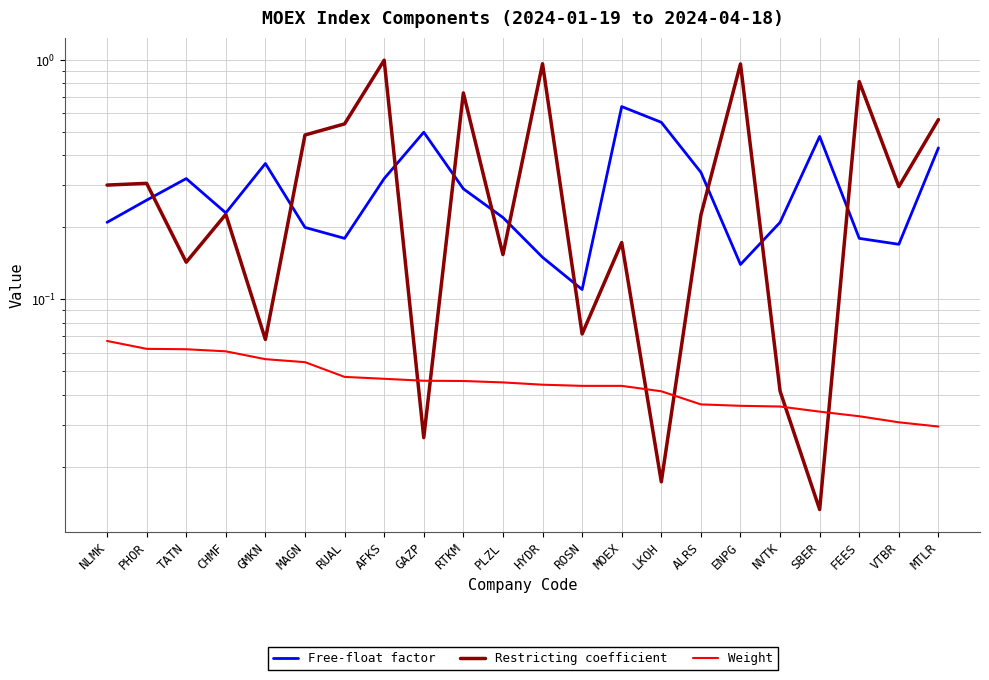

At NLMK, list the series in order from smallest to largest.

Weight, Free-float factor, Restricting coefficient